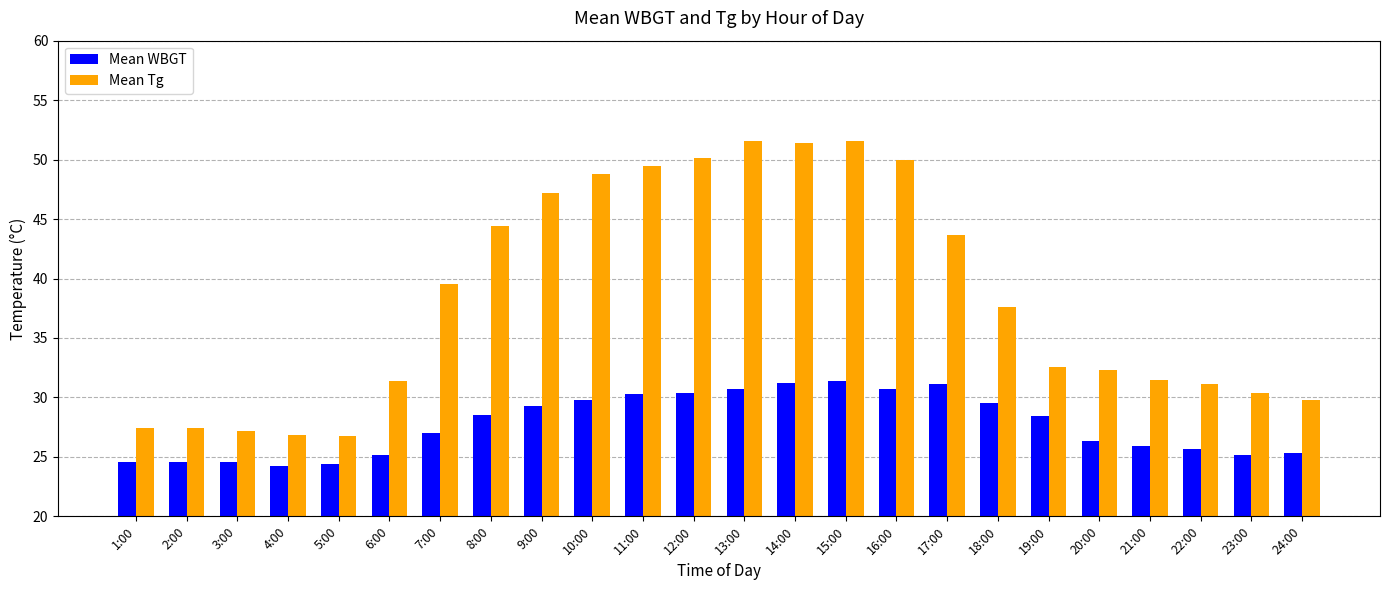

How many series are shown in this chart?

2